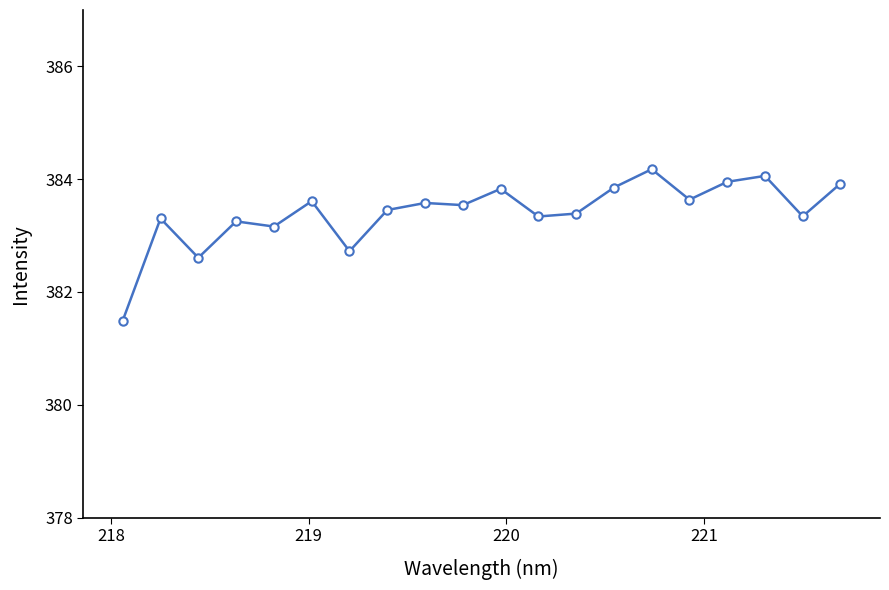

True or false: there are more than 1 points higher than both neighbors.

True